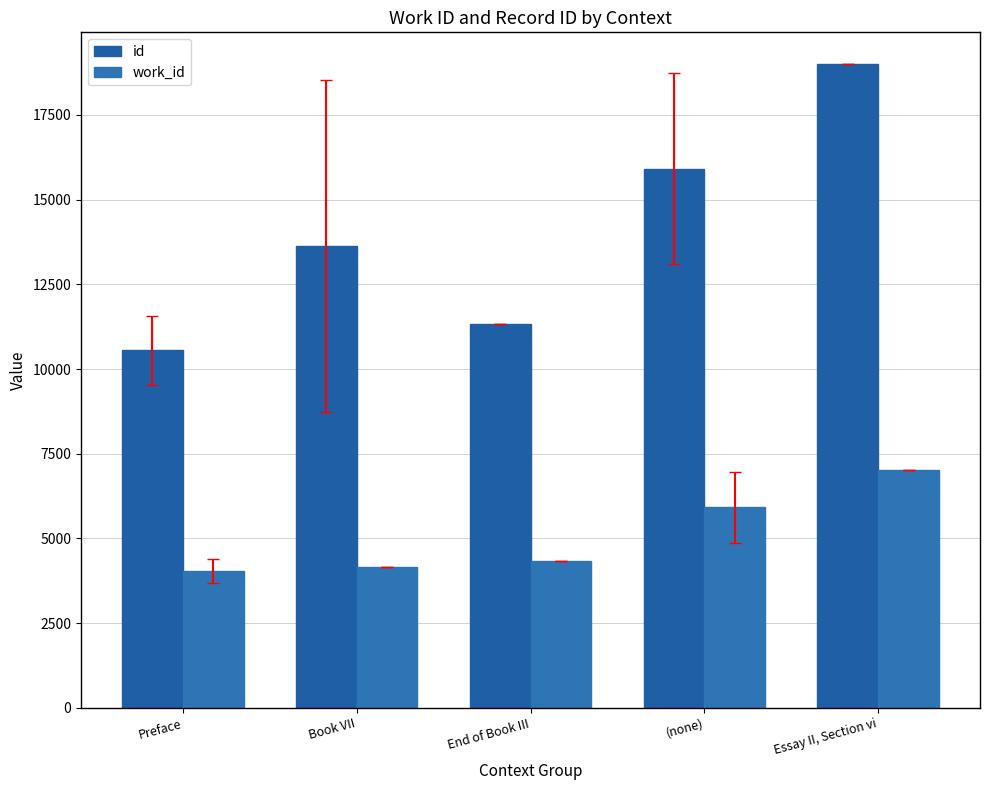

What is the sum of all id values?

70419.5